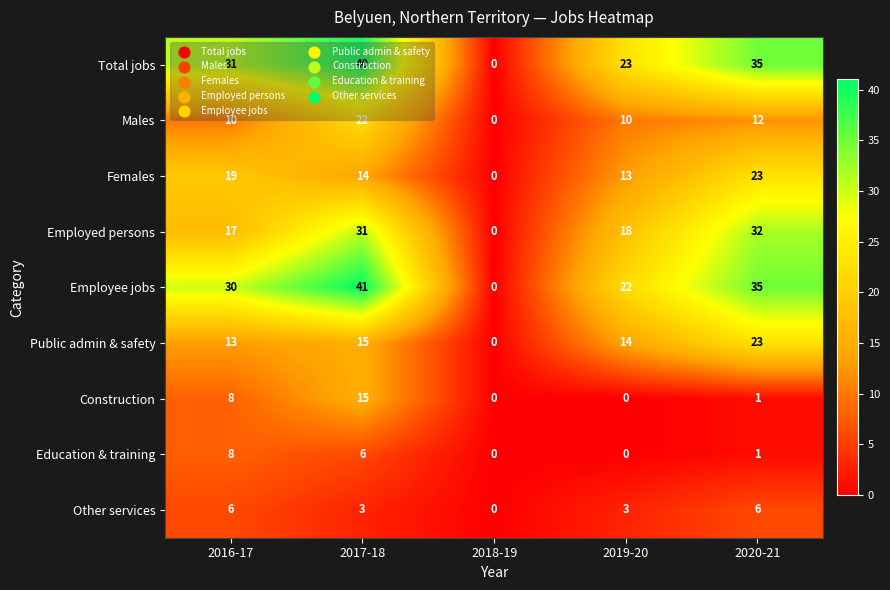

What is the sum of all Females values?

69